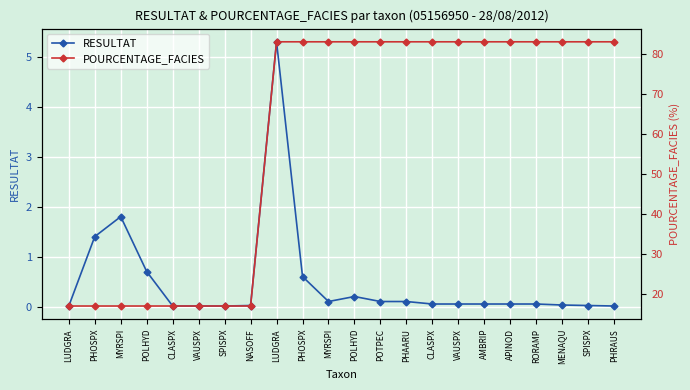

Rank the categories by POURCENTAGE_FACIES value from lowest to highest.

LUDGRA, PHOSPX, MYRSPI, POLHYD, CLASPX, VAUSPX, SPISPX, NASOFF, LUDGRA, PHOSPX, MYRSPI, POLHYD, POTPEC, PHAARU, CLASPX, VAUSPX, AMBRIP, APINOD, RORAMP, MENAQU, SPISPX, PHRAUS